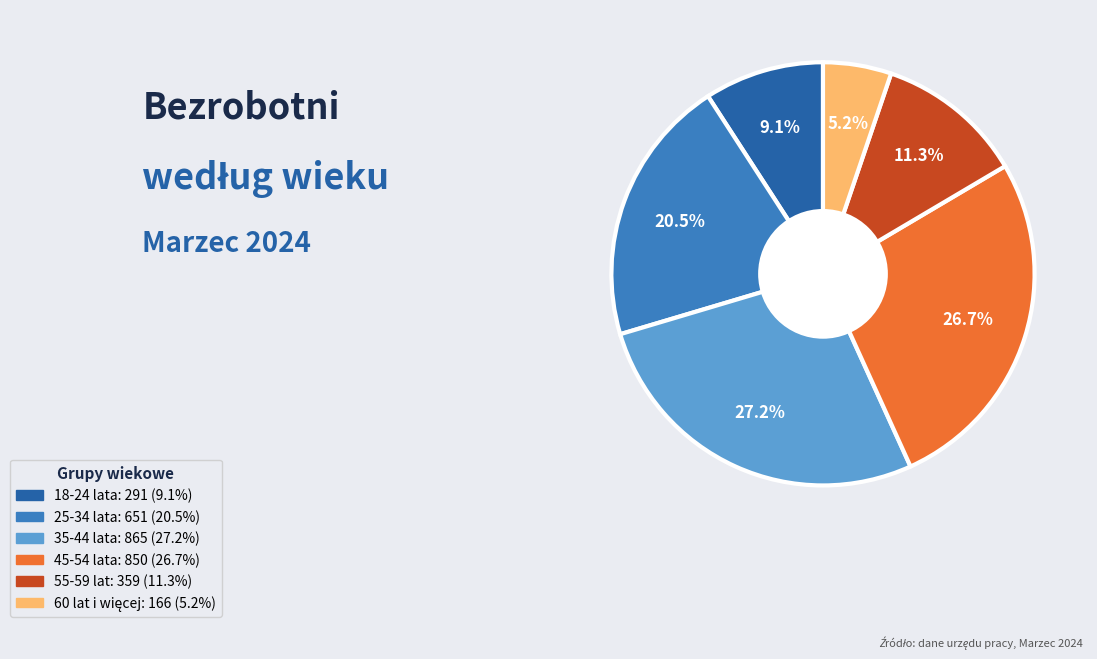

What portion of the pie excludes 18-24 lata?

90.9%